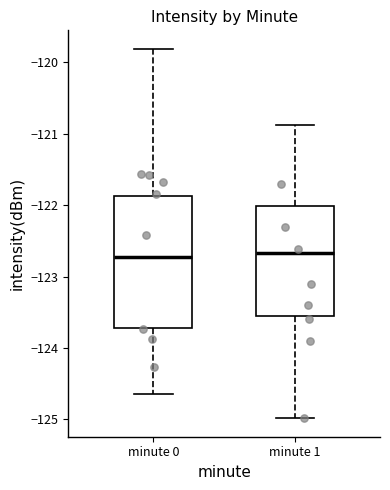

Reading left to right, transcribe this box plot: for each box, give where its median line is, the range the box spans, and where its two whiskers end, as read against the y-axis. The values are not printed on the chart, so give them approximately, as read against the axis.

minute 0: median -122.7, box -123.7 to -121.9, whiskers -124.6 to -119.8
minute 1: median -122.7, box -123.5 to -122.0, whiskers -125.0 to -120.9